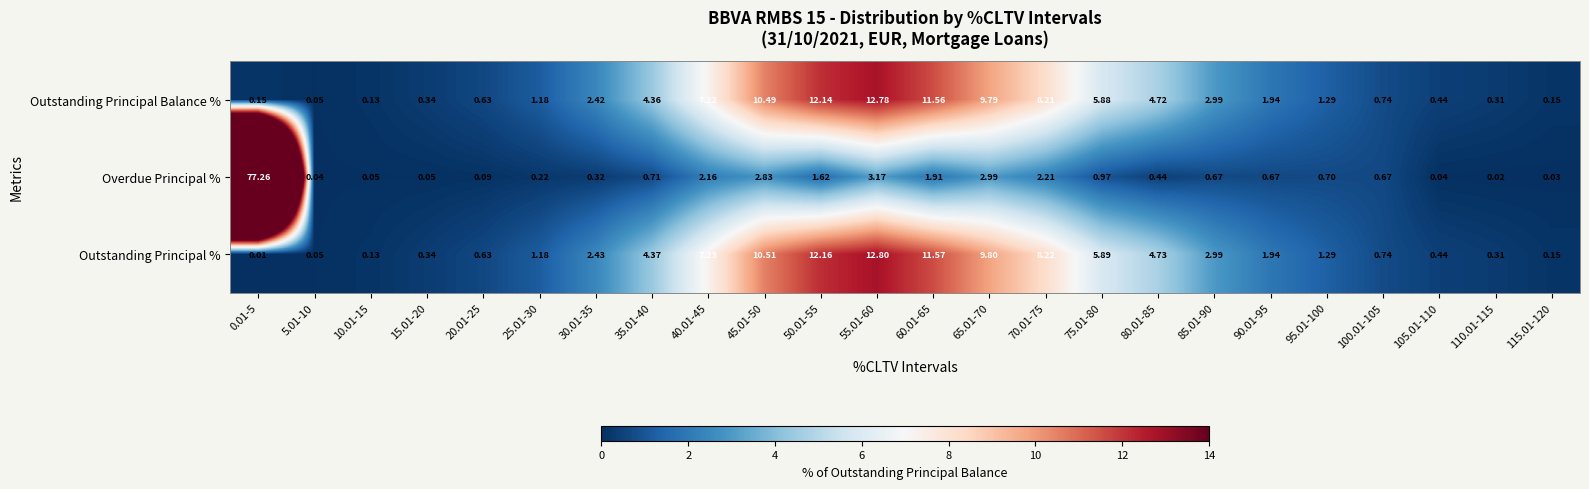

At which category is the sum across all series the highest?

0.01-5